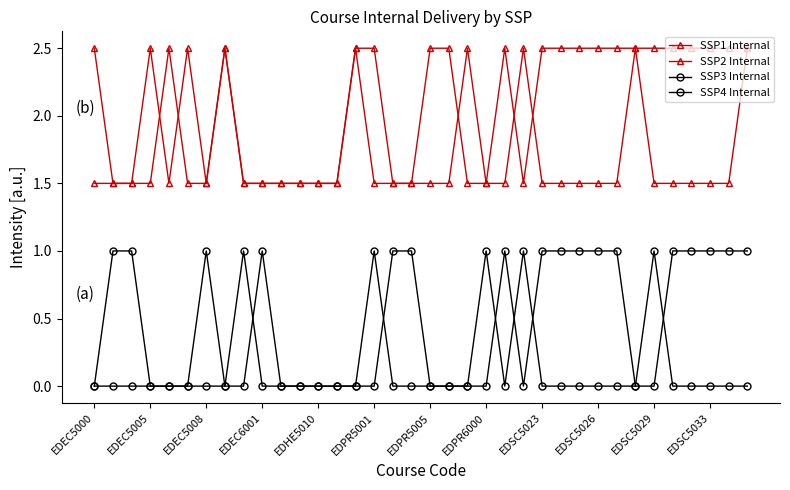

Count the number of data series in this chart.

4